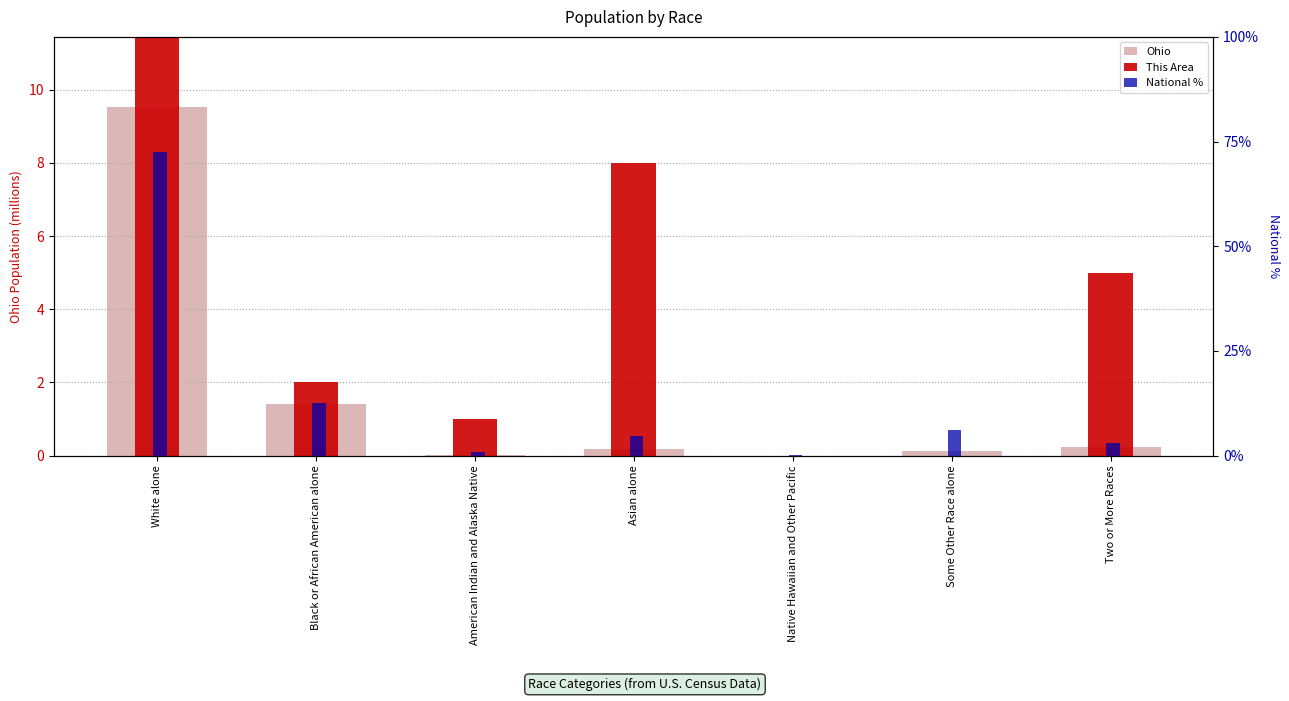

What is the value of the This Area bar at the 4th from the left?

8.0